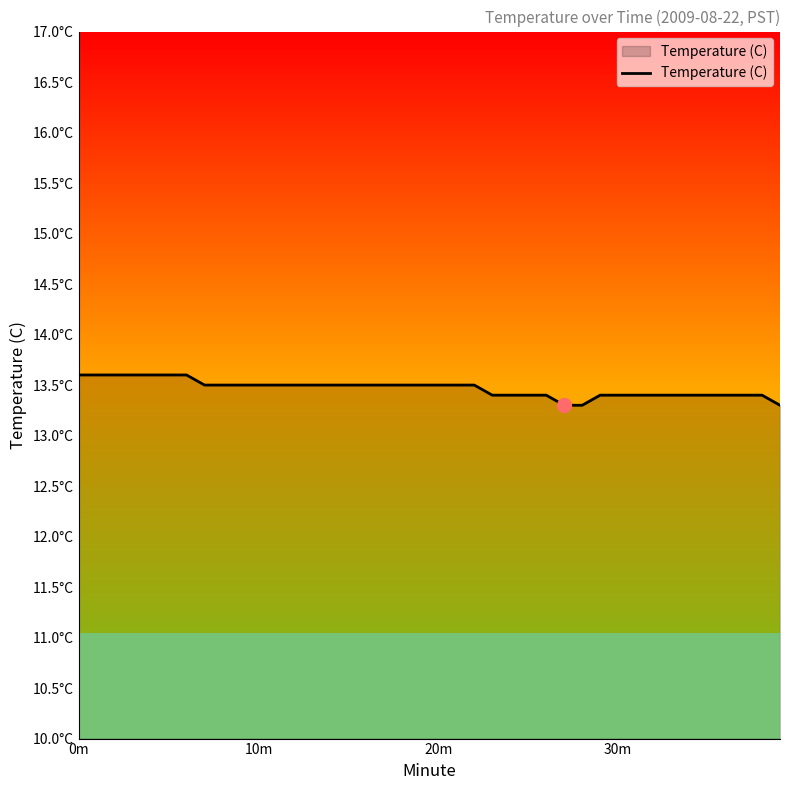

What is the smallest value displayed?

13.3